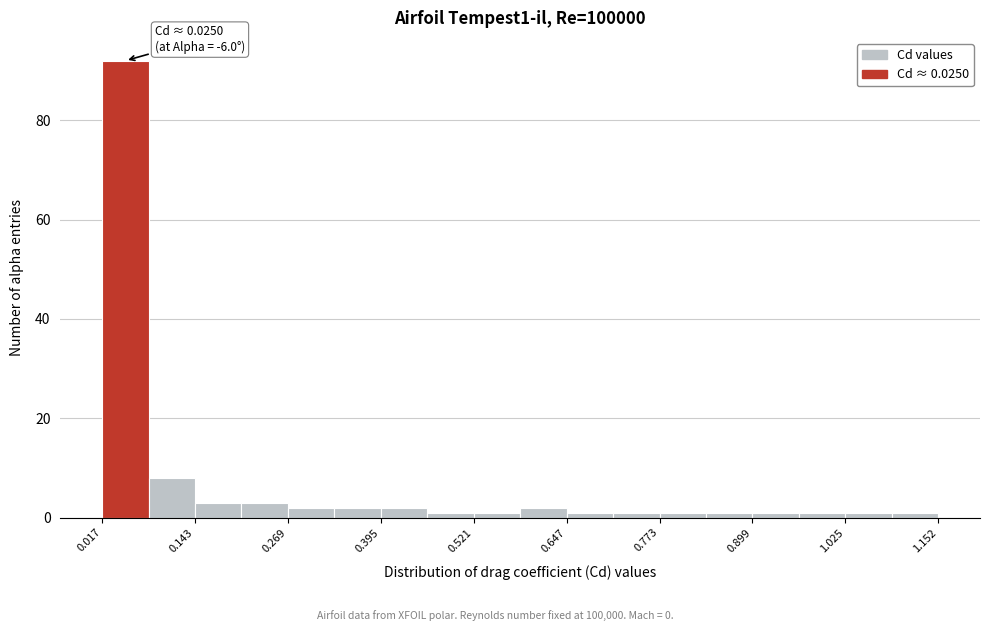

Read against the x-axis, roughly where is the centre of the tallest bar?

0.04